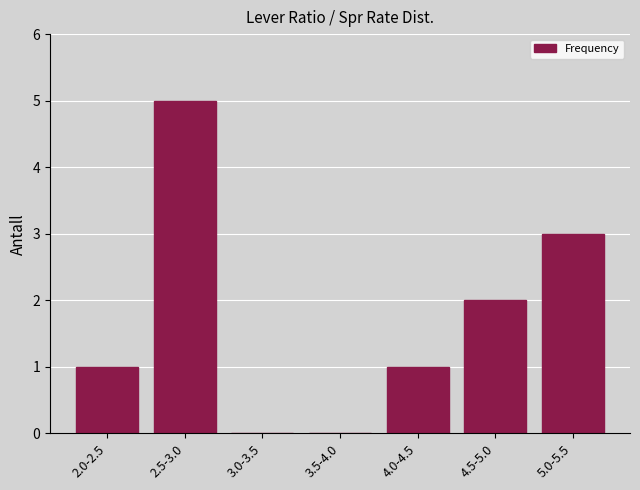

Reading right to left, list all the values displayed in this chart.

5.0-5.5=3	4.5-5.0=2	4.0-4.5=1	3.5-4.0=0	3.0-3.5=0	2.5-3.0=5	2.0-2.5=1